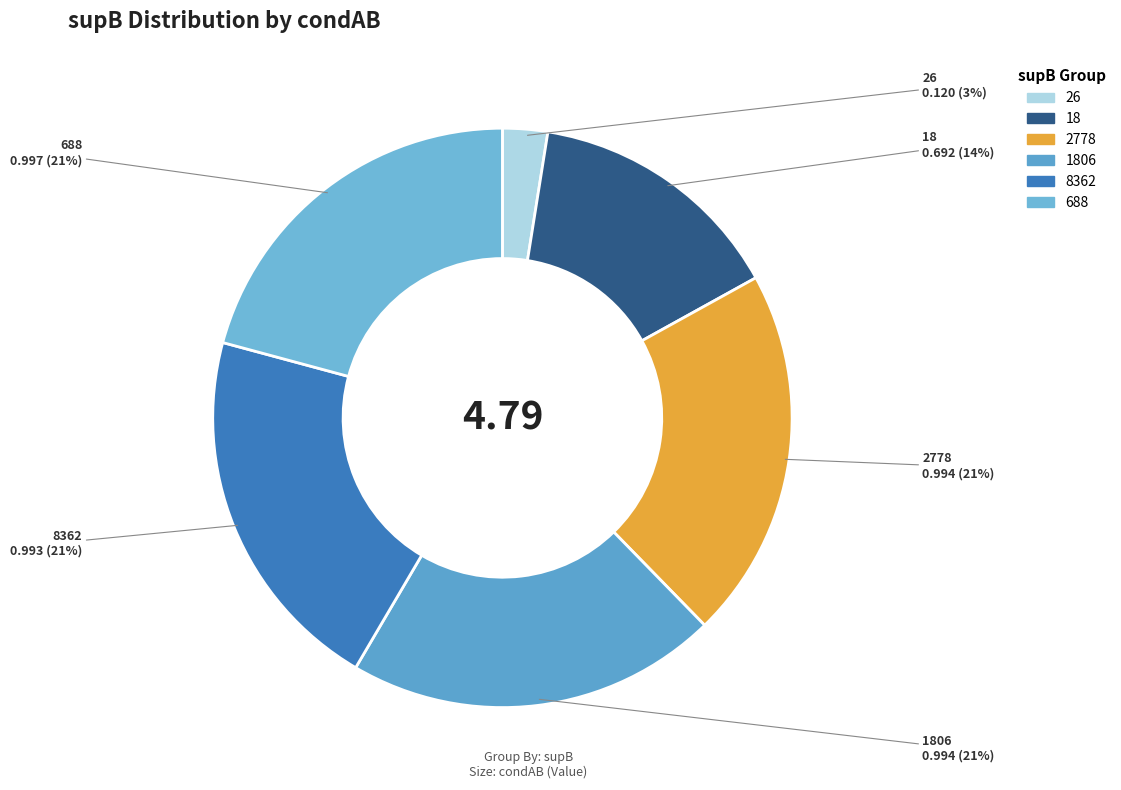

True or false: 18 accounts for 14% of the total.

True